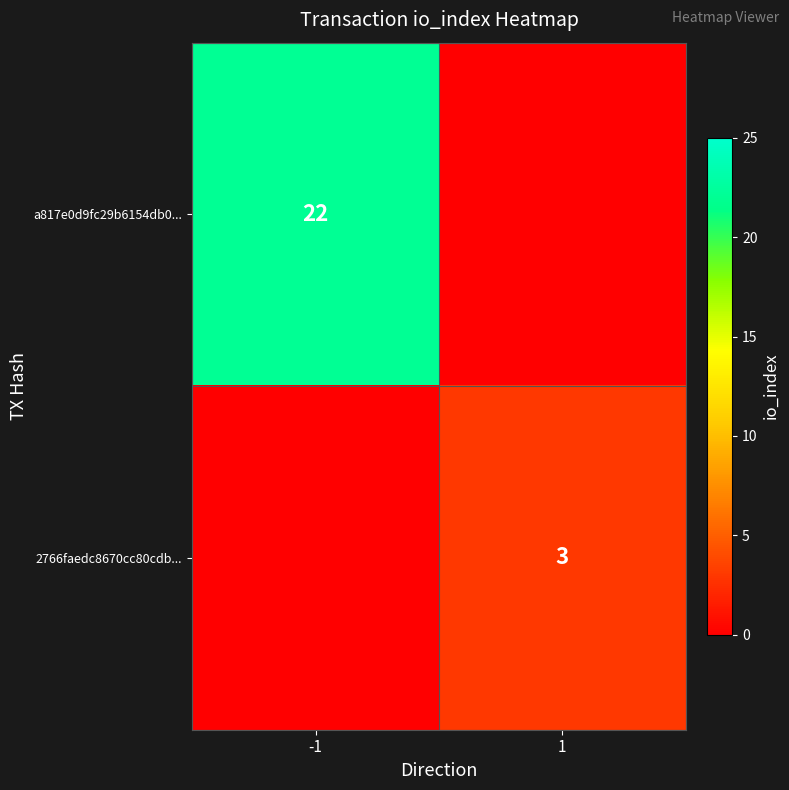

True or false: a817e0d9fc29b6154db0... has a value of 22 at -1.

True